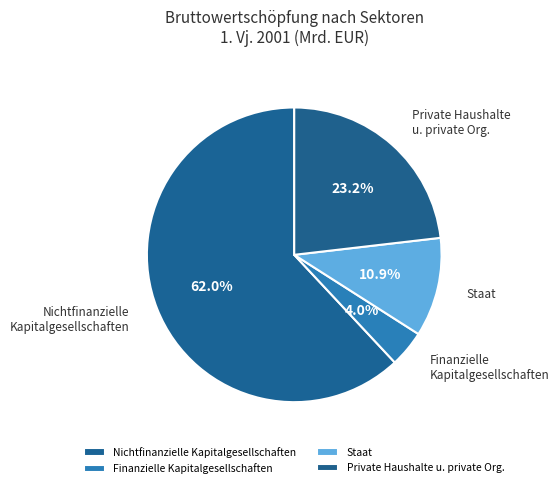

Does Finanzielle Kapitalgesellschaften represent more than half of the total?

No